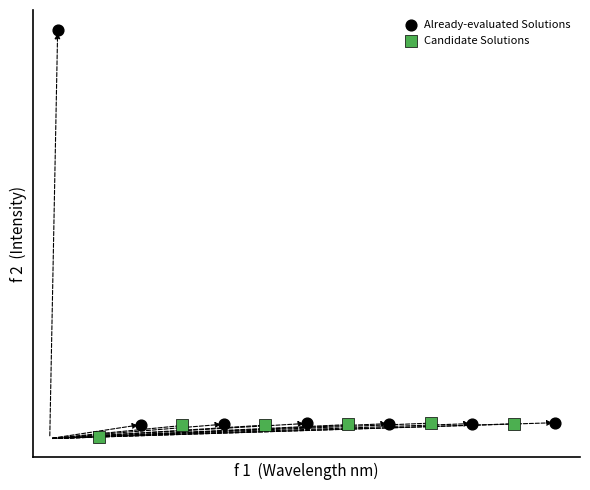

Which series contains the highest Y value?

Already-evaluated Solutions